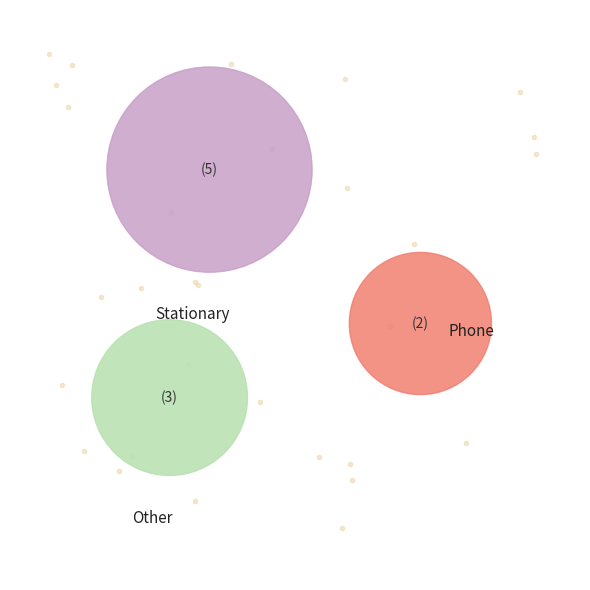

Which slice is the largest?

Stationary